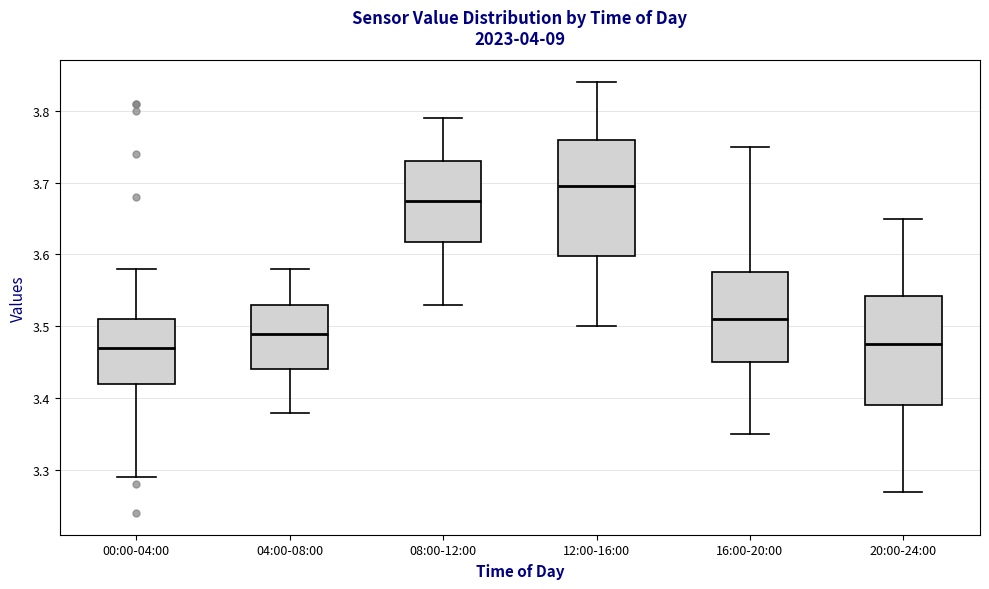

Where is the upper edge of the box for 16:00-20:00 on the y-axis? The values are not printed on the chart, so give them approximately, as read against the axis.

3.58